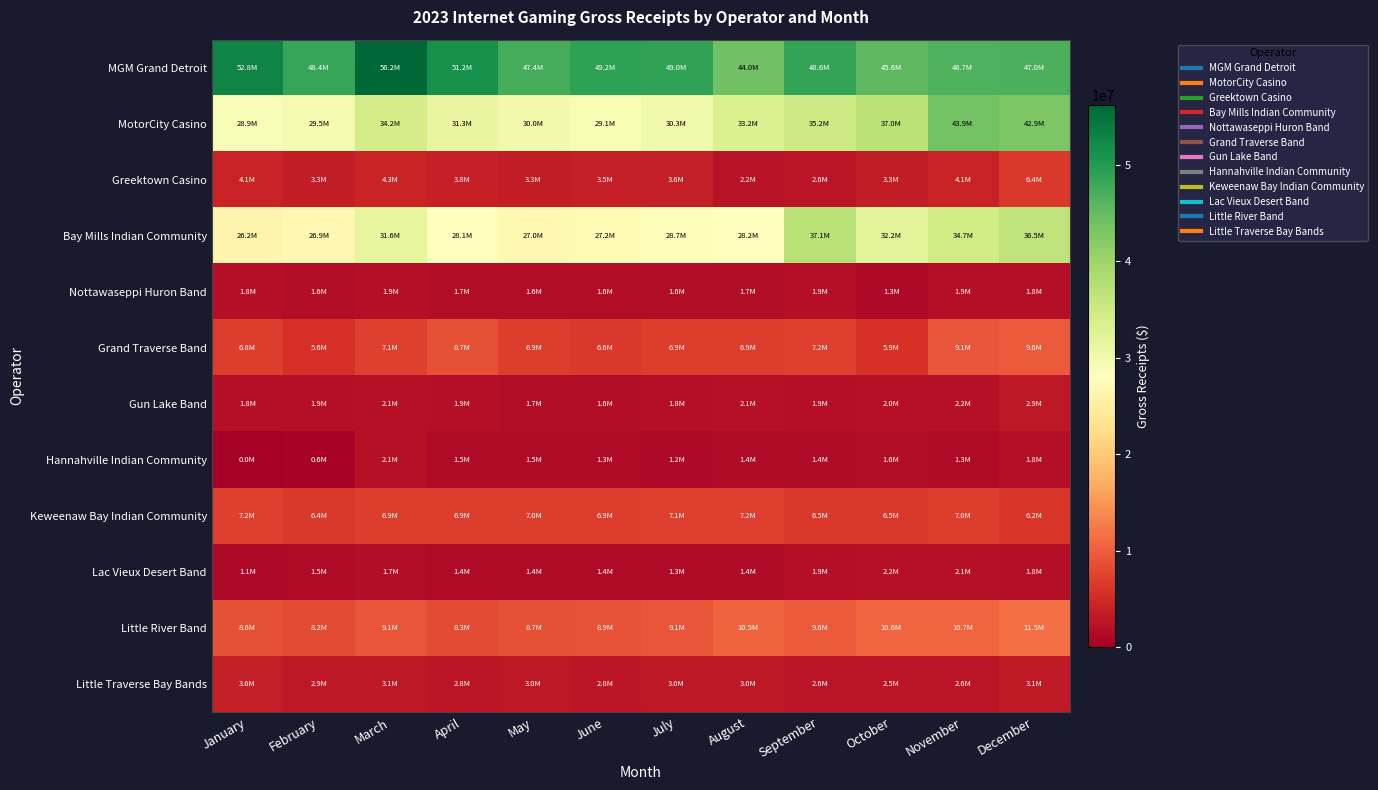

Which label corresponds to the largest value in the chart?

March